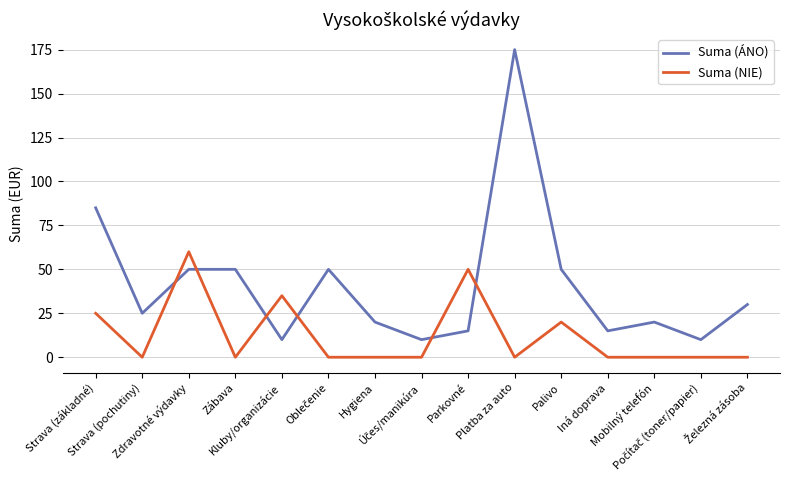

List the series in order of their peak value, highest first.

Suma (ÁNO), Suma (NIE)